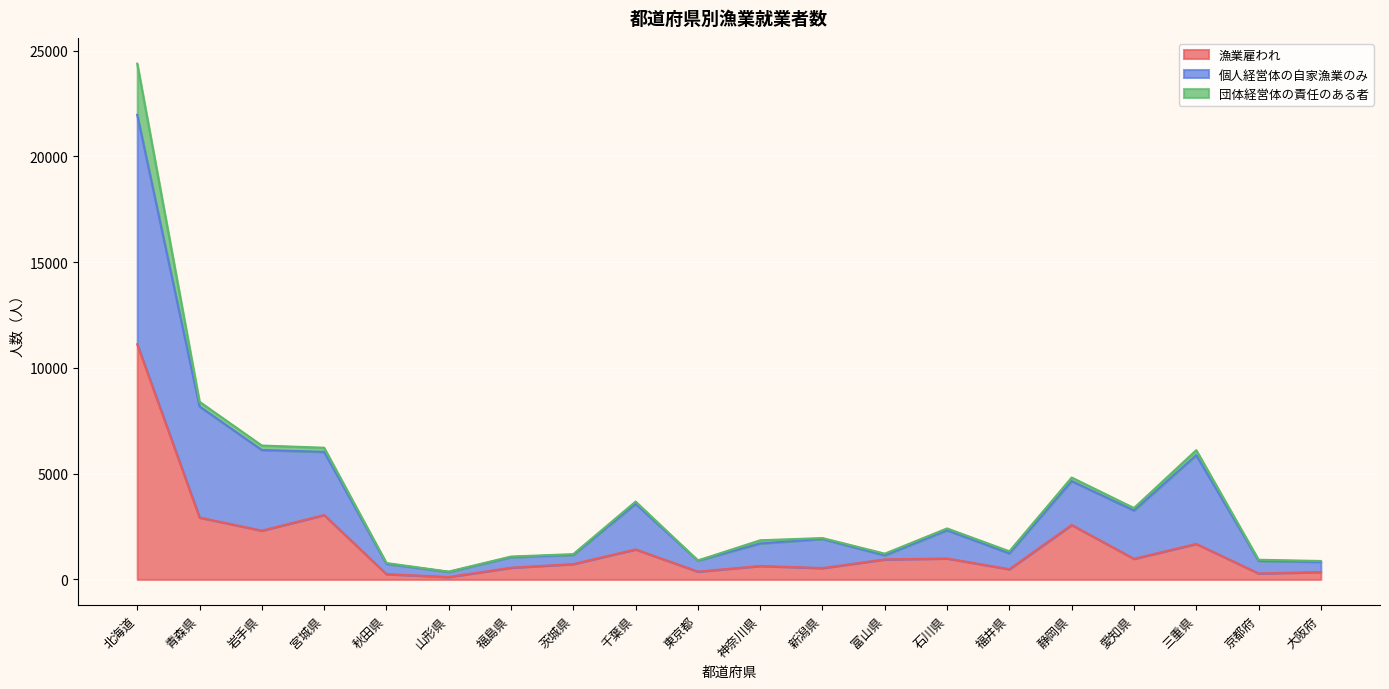

What is the label of the 11th point from the left?

神奈川県